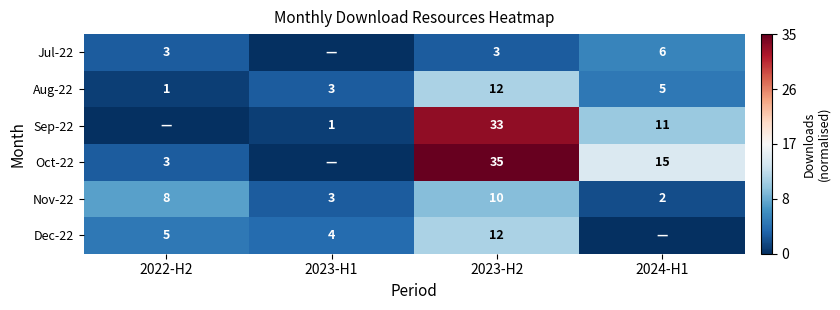

What is the average value of the Aug-22 series?

5